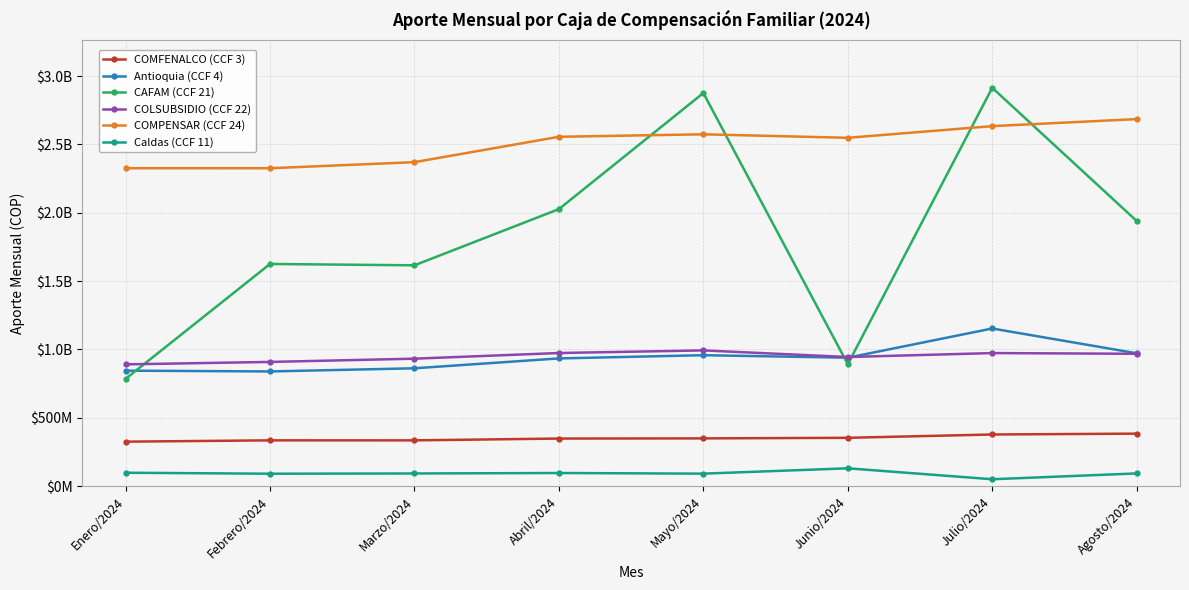

What are all the series names shown in the legend?

COMFENALCO (CCF 3), Antioquia (CCF 4), CAFAM (CCF 21), COLSUBSIDIO (CCF 22), COMPENSAR (CCF 24), Caldas (CCF 11)